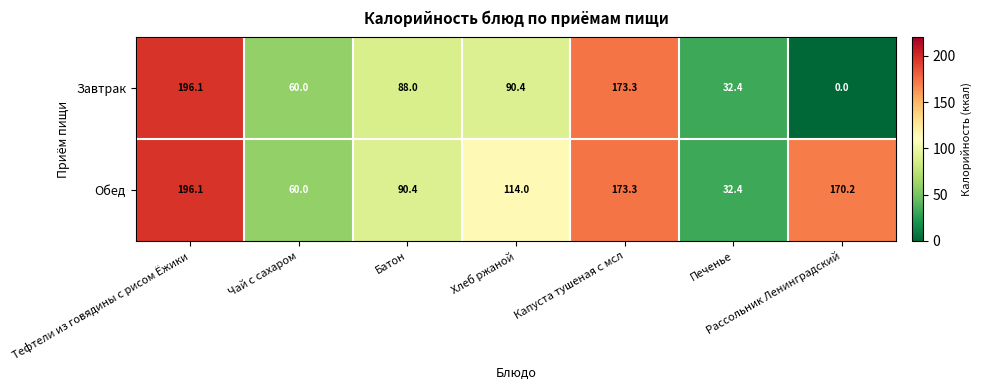

Which category has the lowest value across all series?

Рассольник Ленинградский